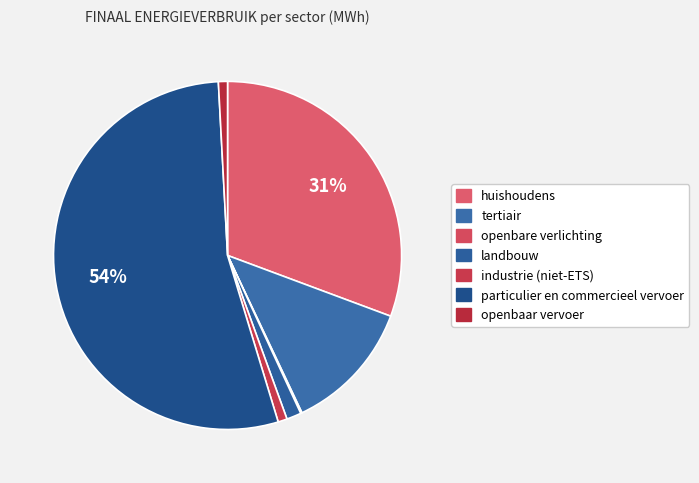

How much of the chart is everything except openbaar vervoer?

99.2%